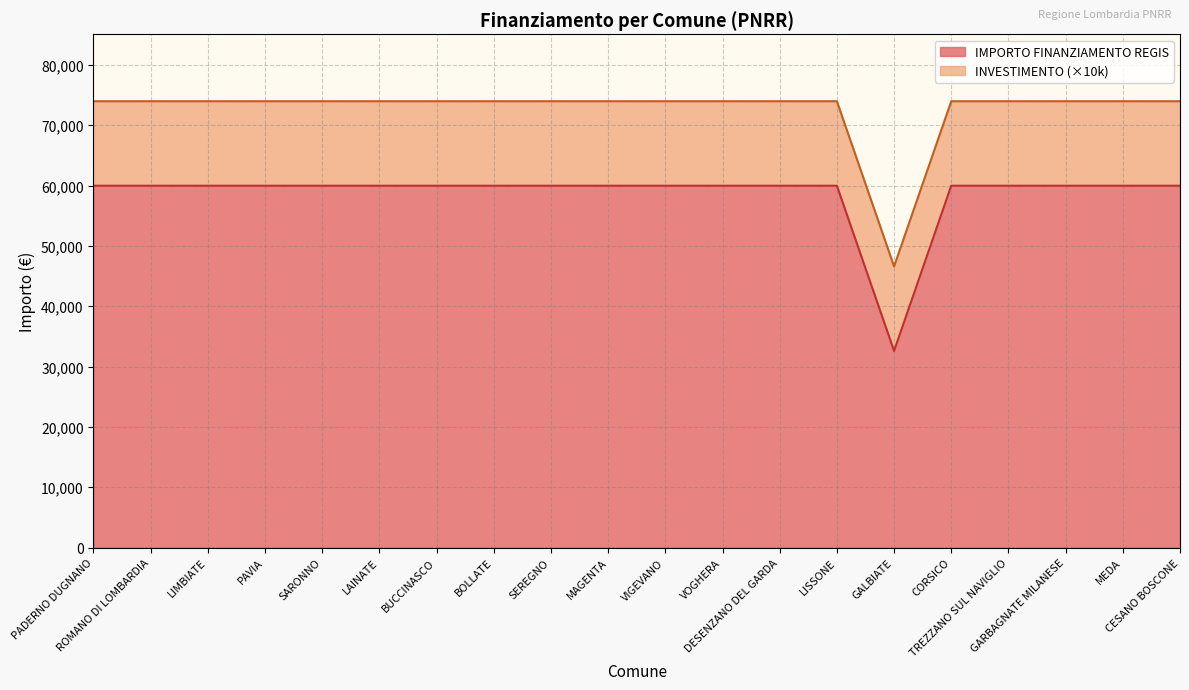

Approximately how many times larger is the value at GALBIATE compared to GARBAGNATE MILANESE?

0.5